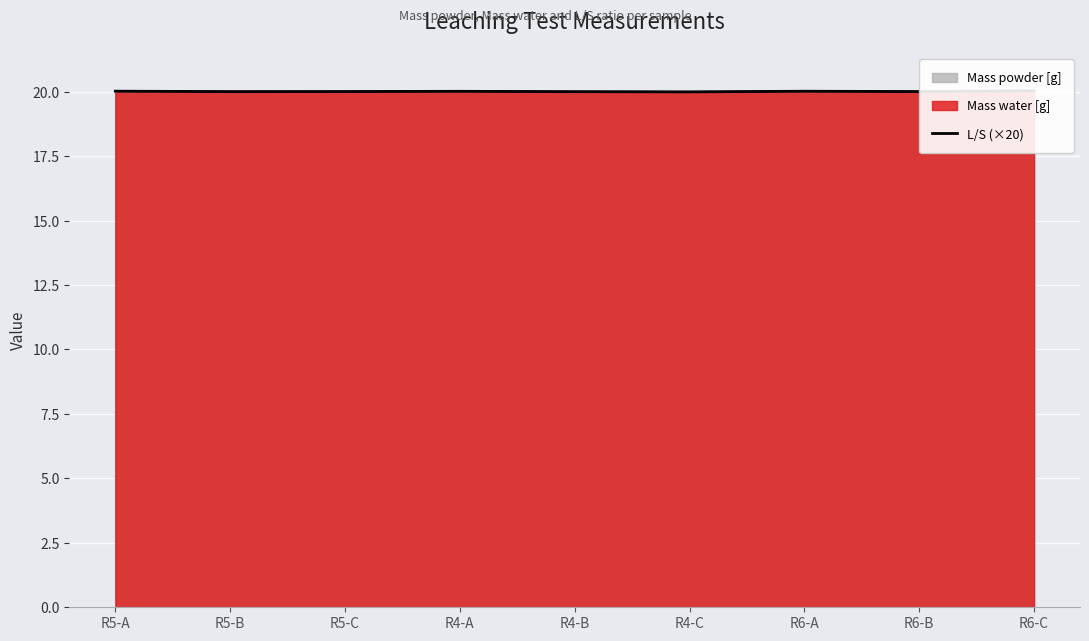

Reading right to left, what are all the values shown in this chart?

20.0	20.0	20.0	20.0	20.0	20.0	20.0	20.0	20.0